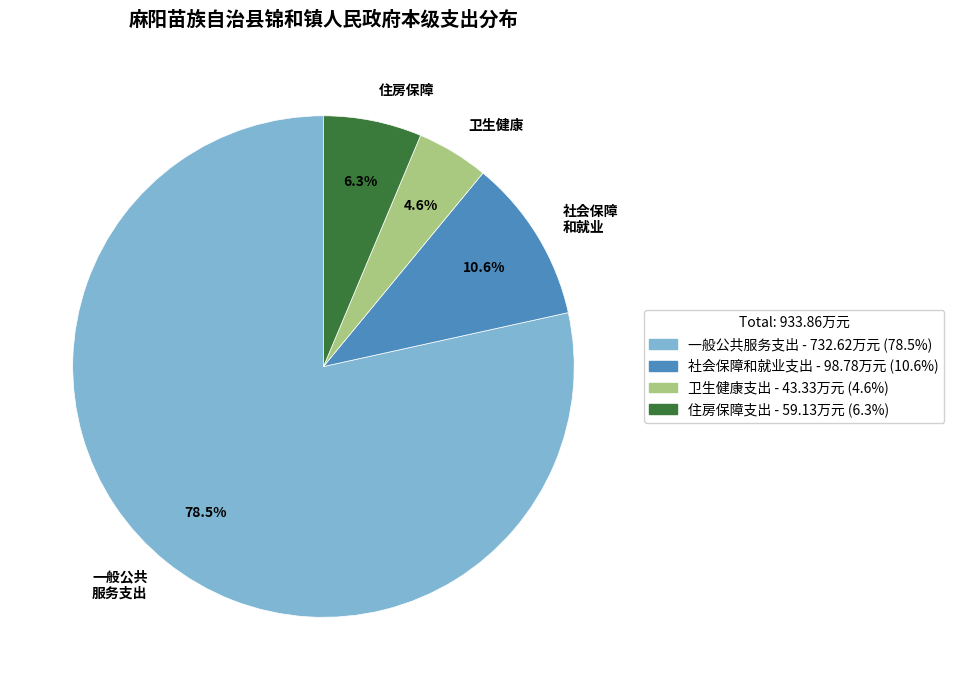

Rank the categories by value from highest to lowest.

一般公共服务支出, 社会保障和就业支出, 住房保障支出, 卫生健康支出